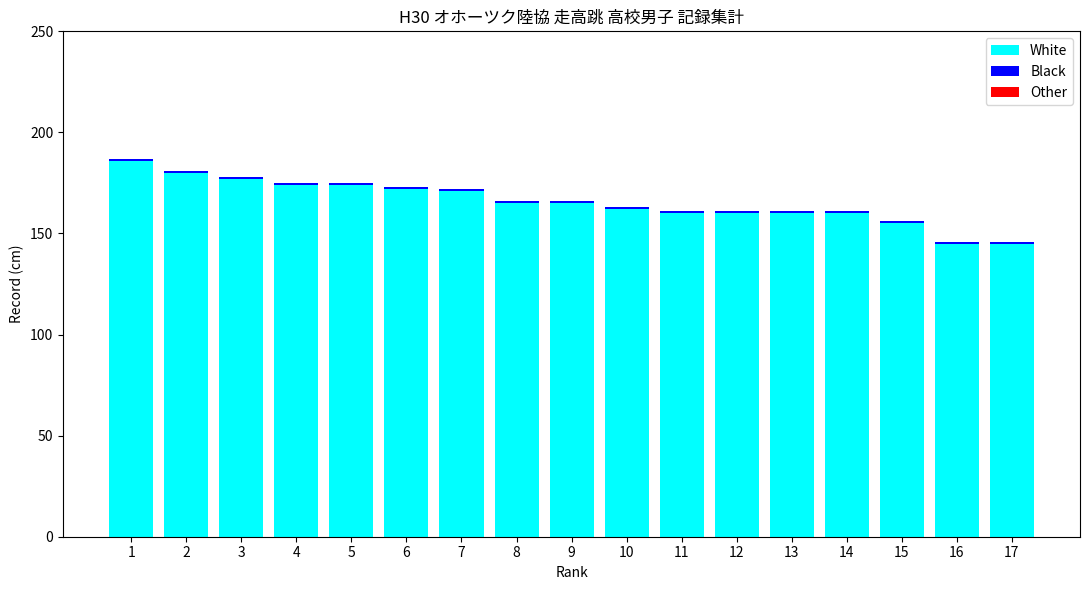

What is the sum of all White values?

2811